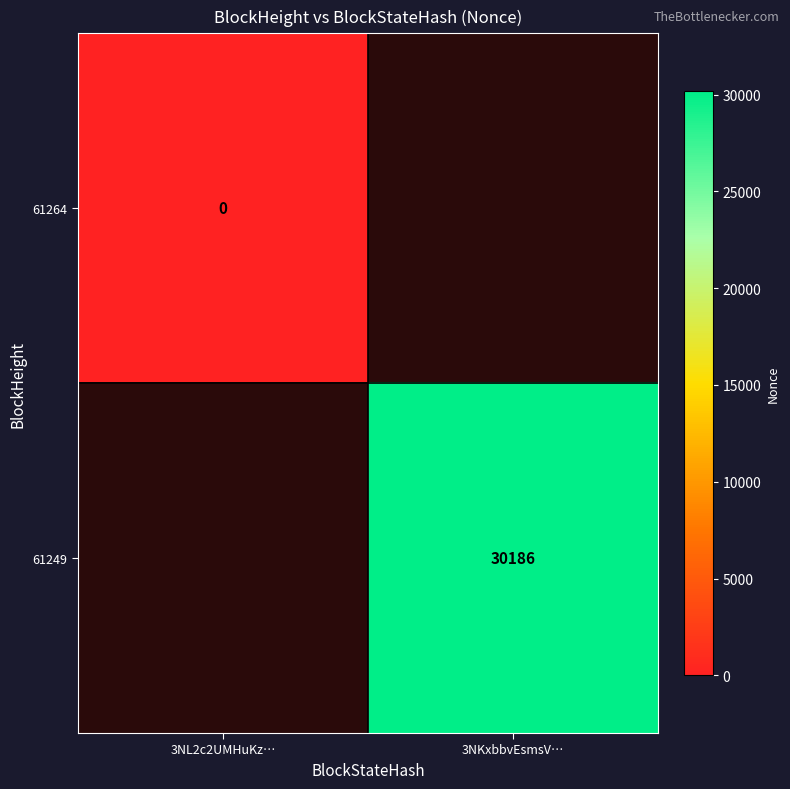

At which label does 61249 reach its peak?

3NL2c2UMHuKz…